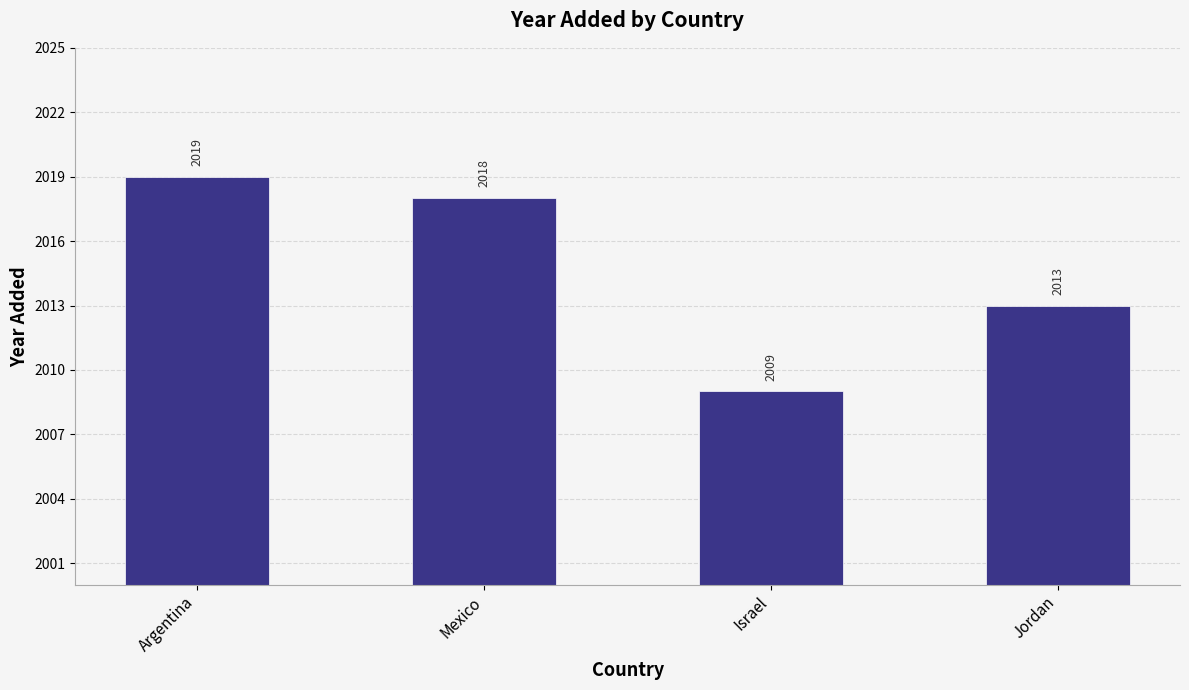

What is the greatest value displayed?

2019